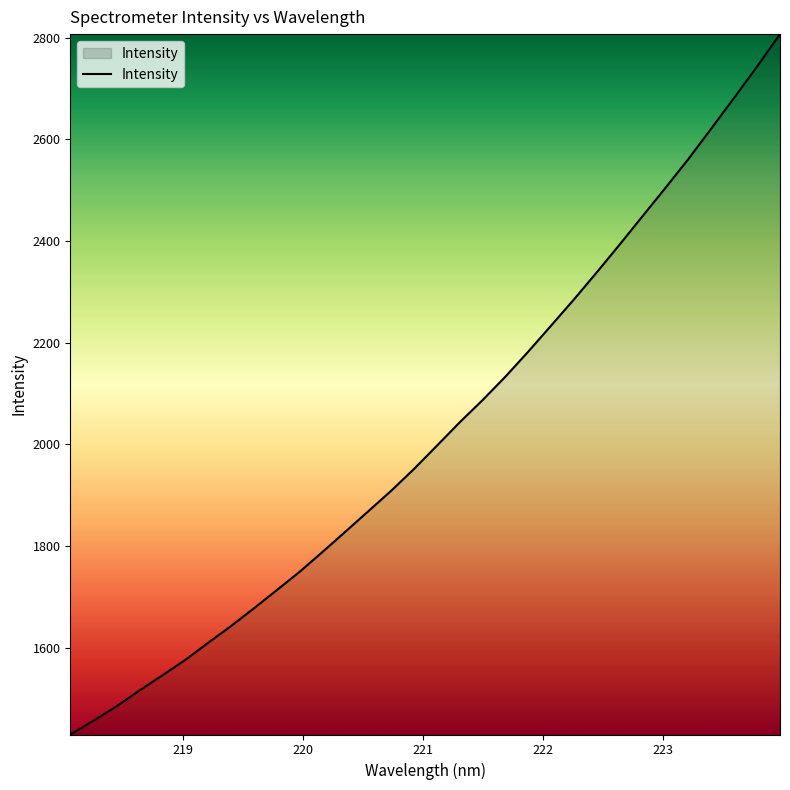

How many series are shown in this chart?

1